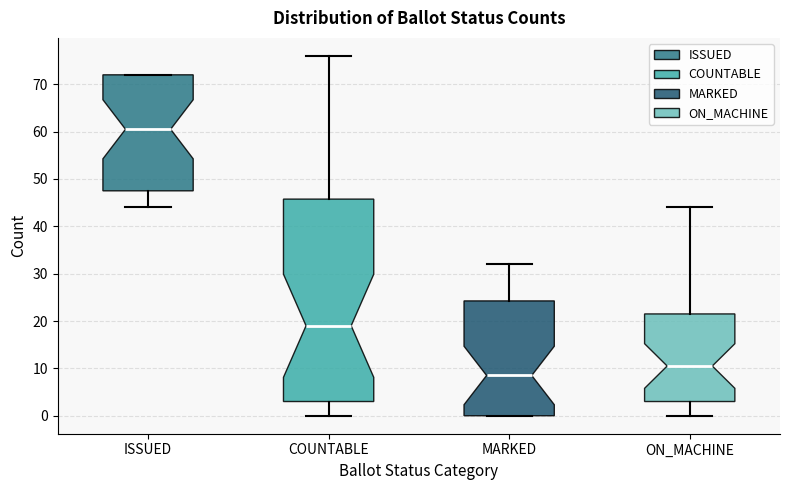

Reading left to right, transcribe this box plot: for each box, give where its median line is, the range the box spans, and where its two whiskers end, as read against the y-axis. The values are not printed on the chart, so give them approximately, as read against the axis.

ISSUED: median 61, box 48 to 72, whiskers 44 to 72
COUNTABLE: median 19, box 3 to 46, whiskers 0 to 76
MARKED: median 9, box 0 to 24, whiskers 0 to 32
ON_MACHINE: median 11, box 3 to 22, whiskers 0 to 44